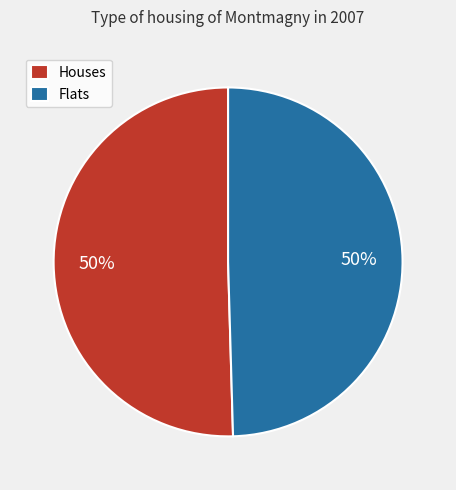

Combined, do Flats and Houses account for over 50%?

Yes